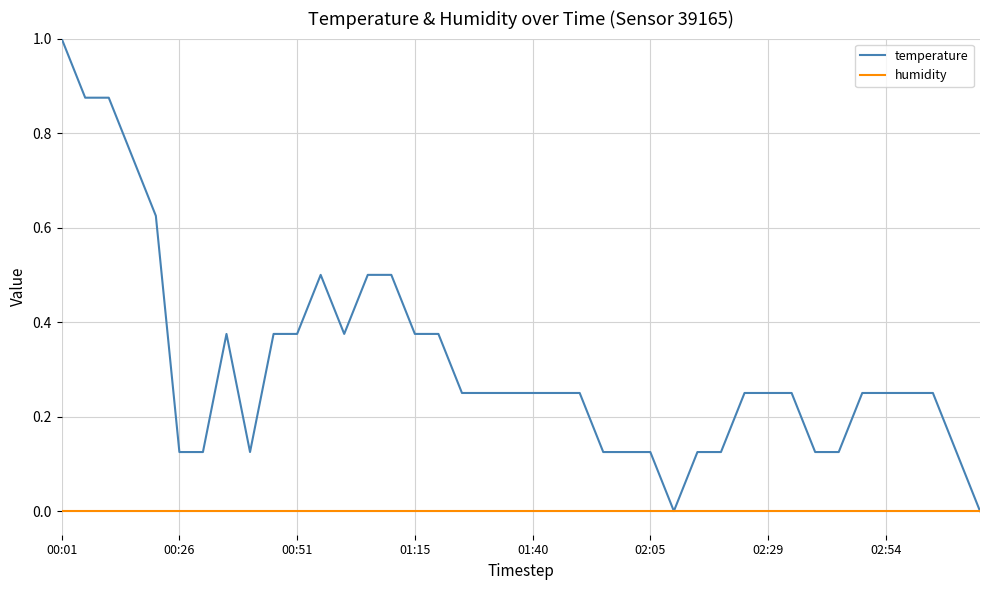

What is the maximum value shown in the chart?

1.0